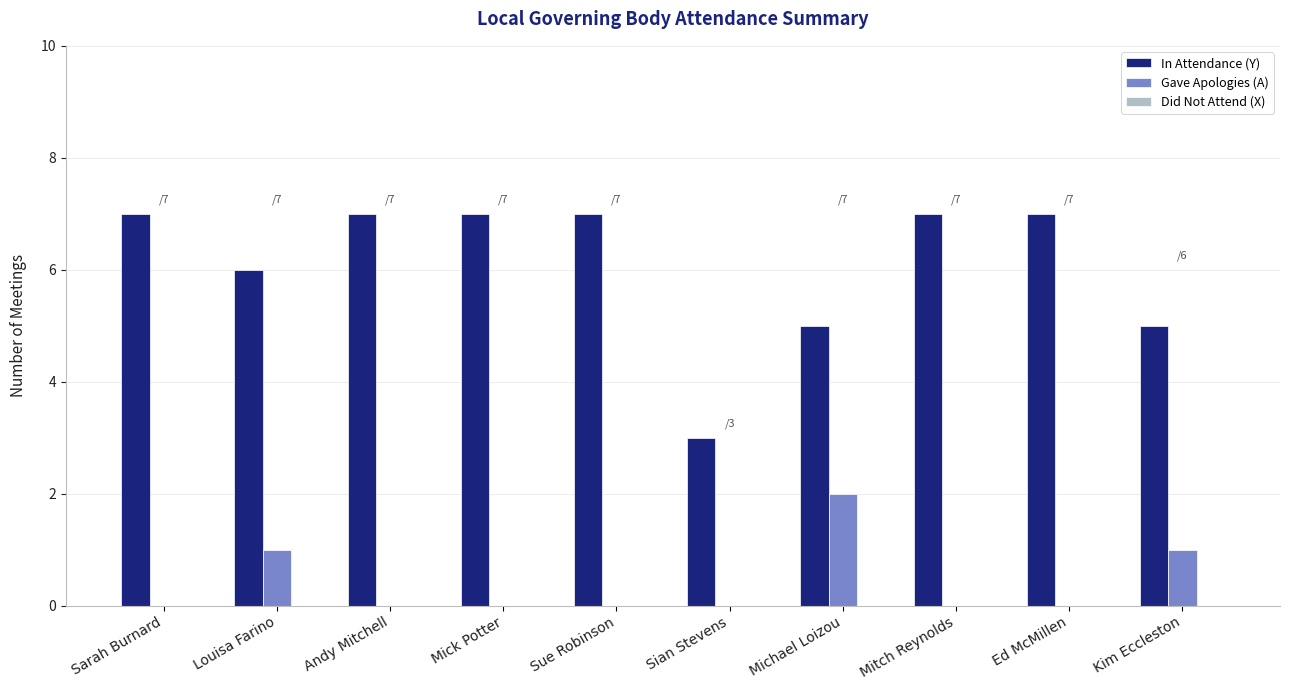

Is it true that In Attendance (Y) equals 6 at Louisa Farino?

True